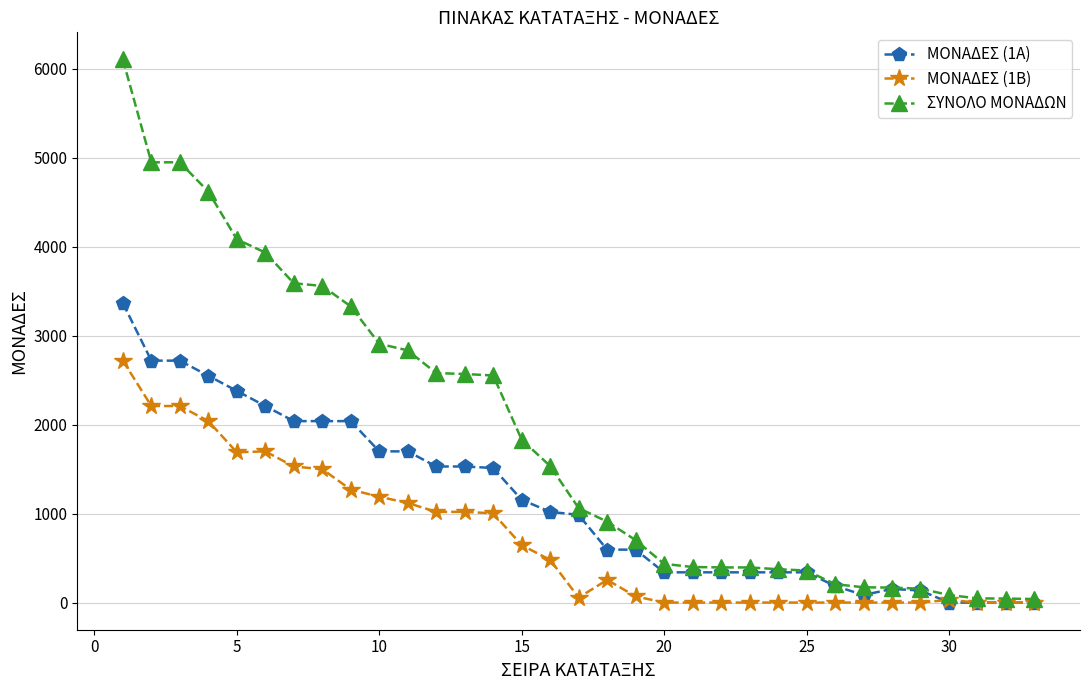

Which series has the widest spread of values?

ΣΥΝΟΛΟ ΜΟΝΑΔΩΝ